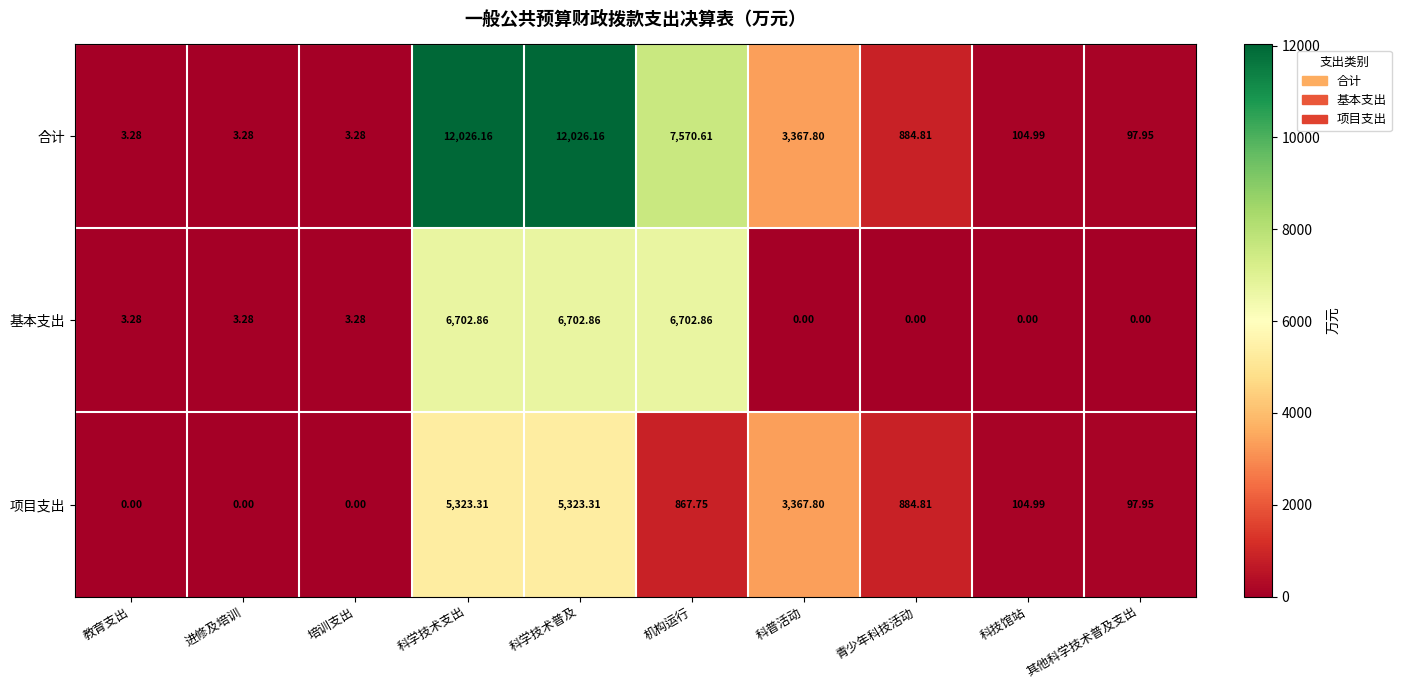

Where is 项目支出 nearest to the value 2661?

科普活动